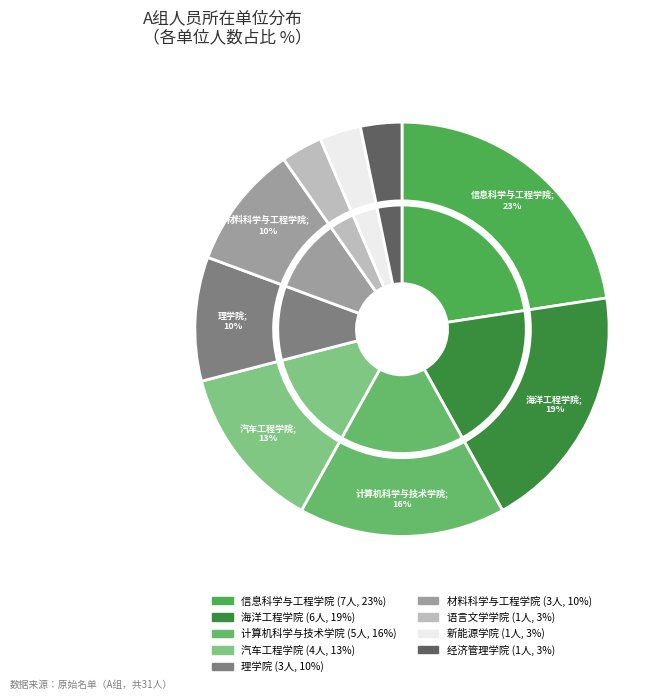

Does any single category account for the majority?

No